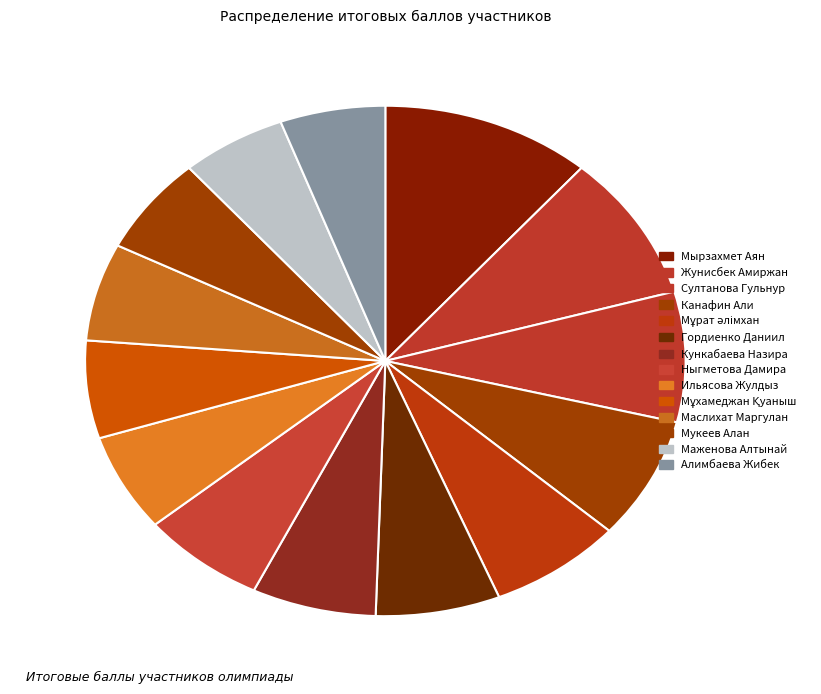

What is the ratio of the value at Маслихат Маргулан to the value at Мұрат әлімхан?

0.9